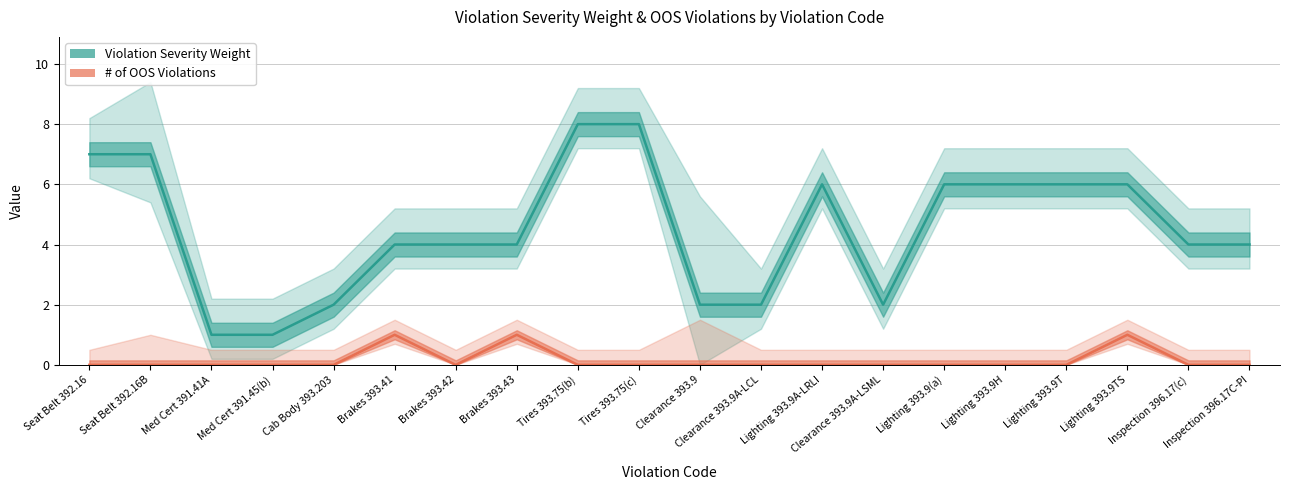

Which series changed the most between Cab Body 393.203 and Tires 393.75(b)?

Violation Severity Weight